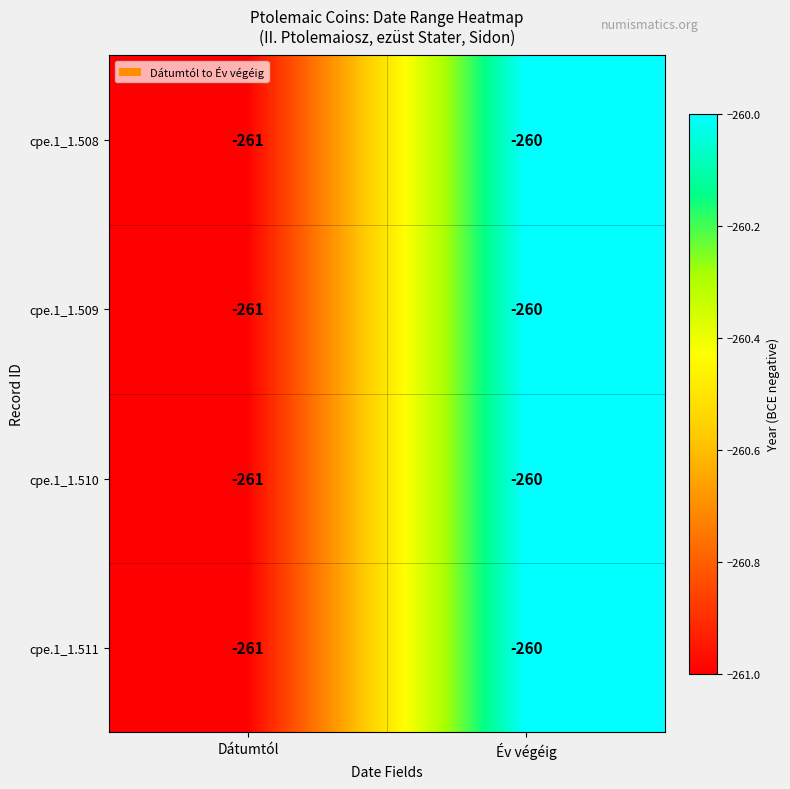

Reading right to left, extract all data points from this chart.

cpe.1_1.508: -260	-261
cpe.1_1.509: -260	-261
cpe.1_1.510: -260	-261
cpe.1_1.511: -260	-261